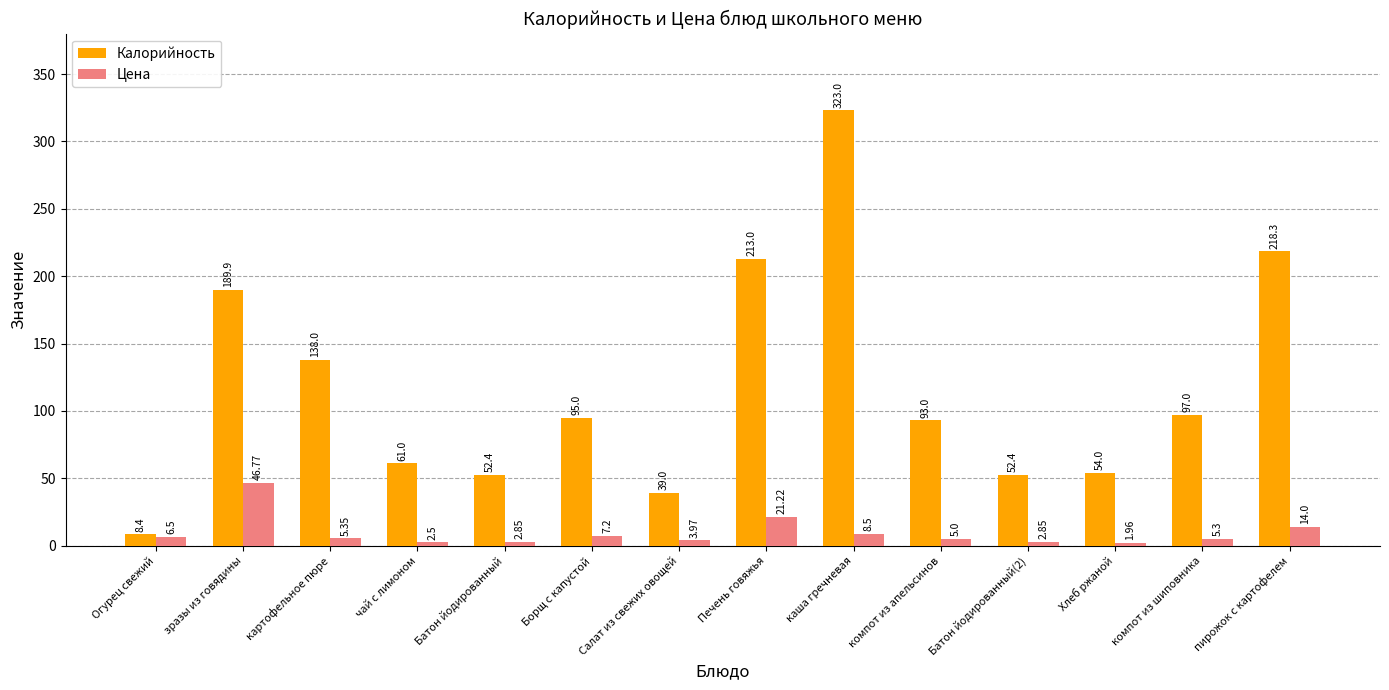

Which label corresponds to the smallest value in the chart?

Хлеб ржаной